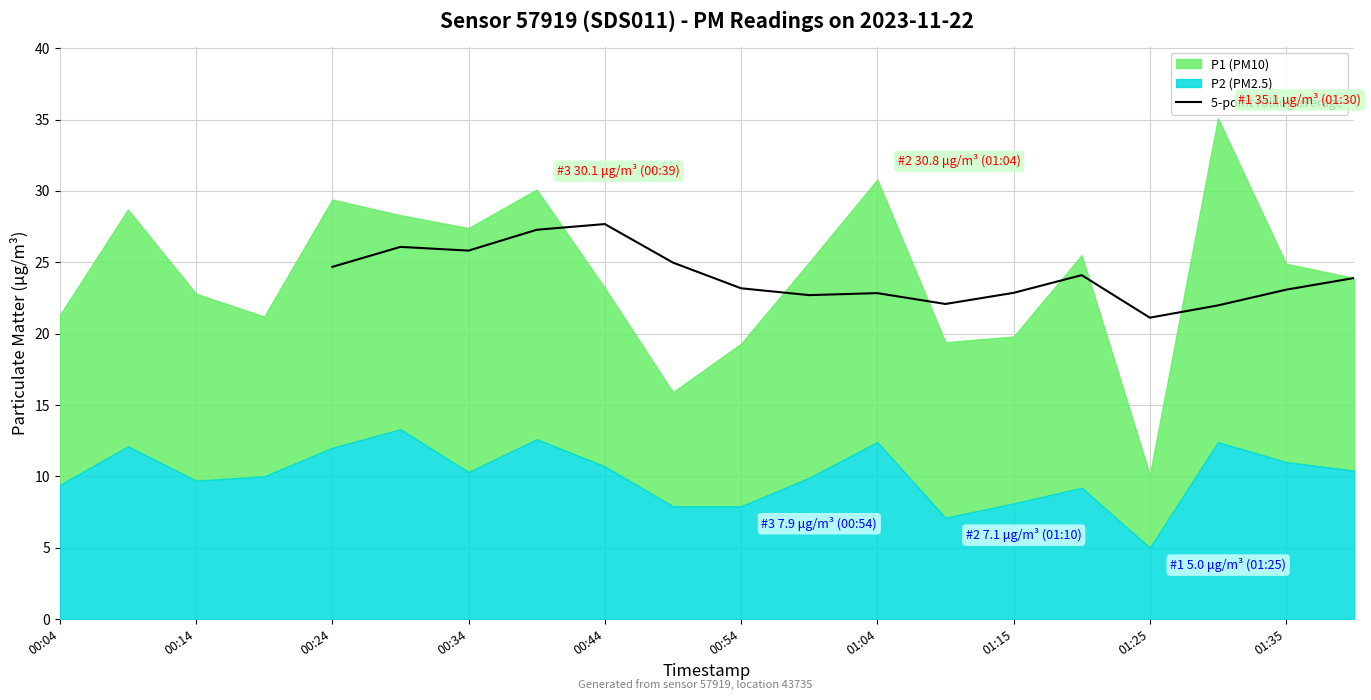

Is it true that 5-point rolling average equals 27.7 at 00:44?

True